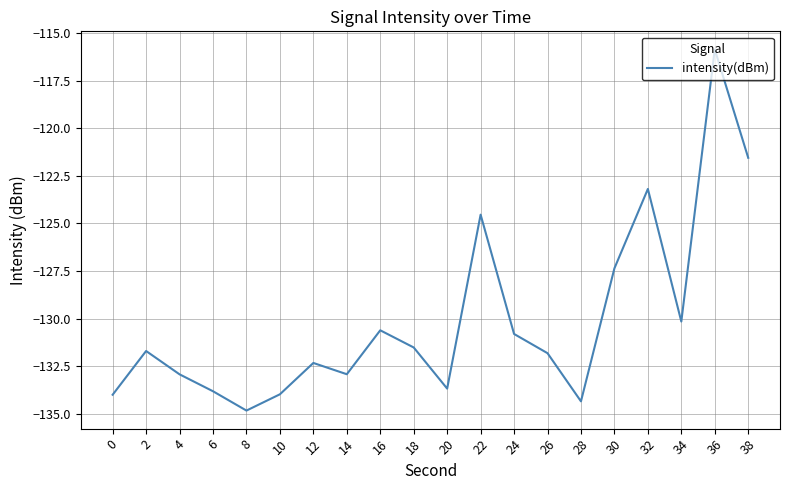

How many interior local peaks (higher than both neighbors) does the data have?

6